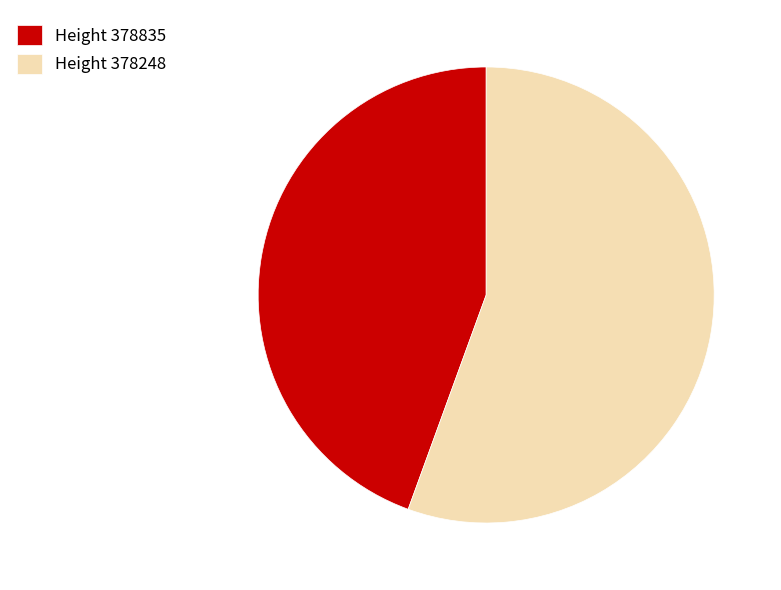

The Height 378248 slice represents 56% of the pie. True or false?

True